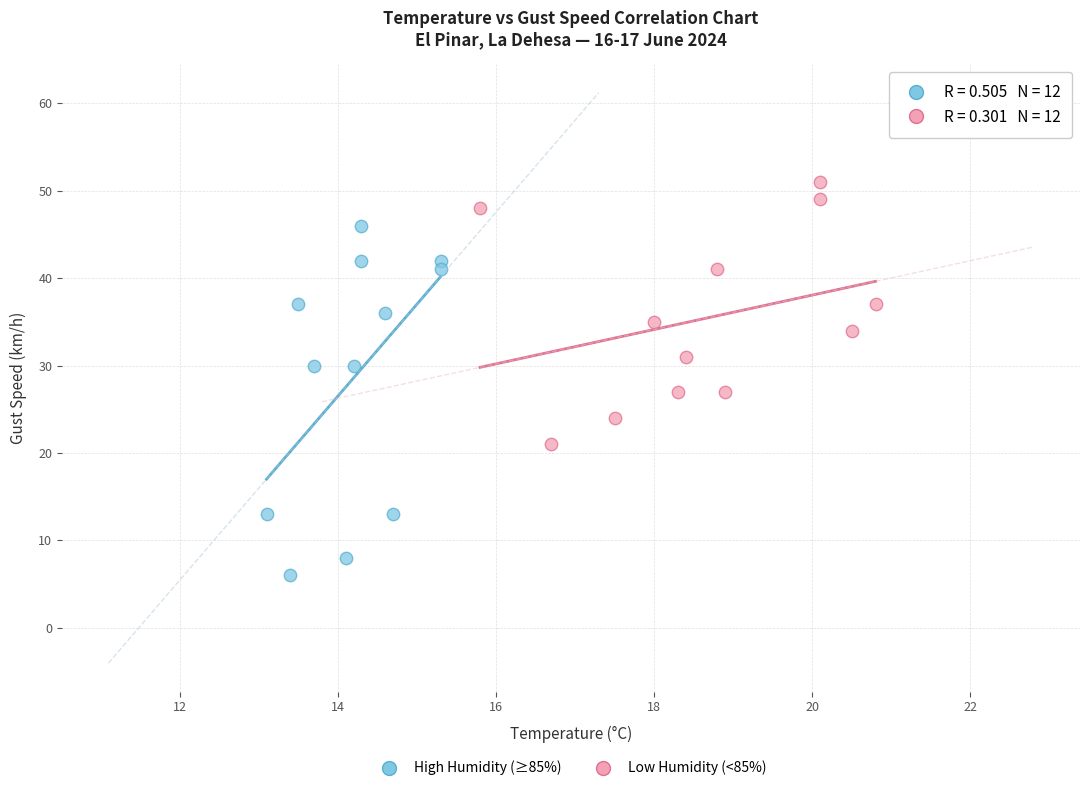

Which series contains the lowest Y value?

High Humidity (≥85%)